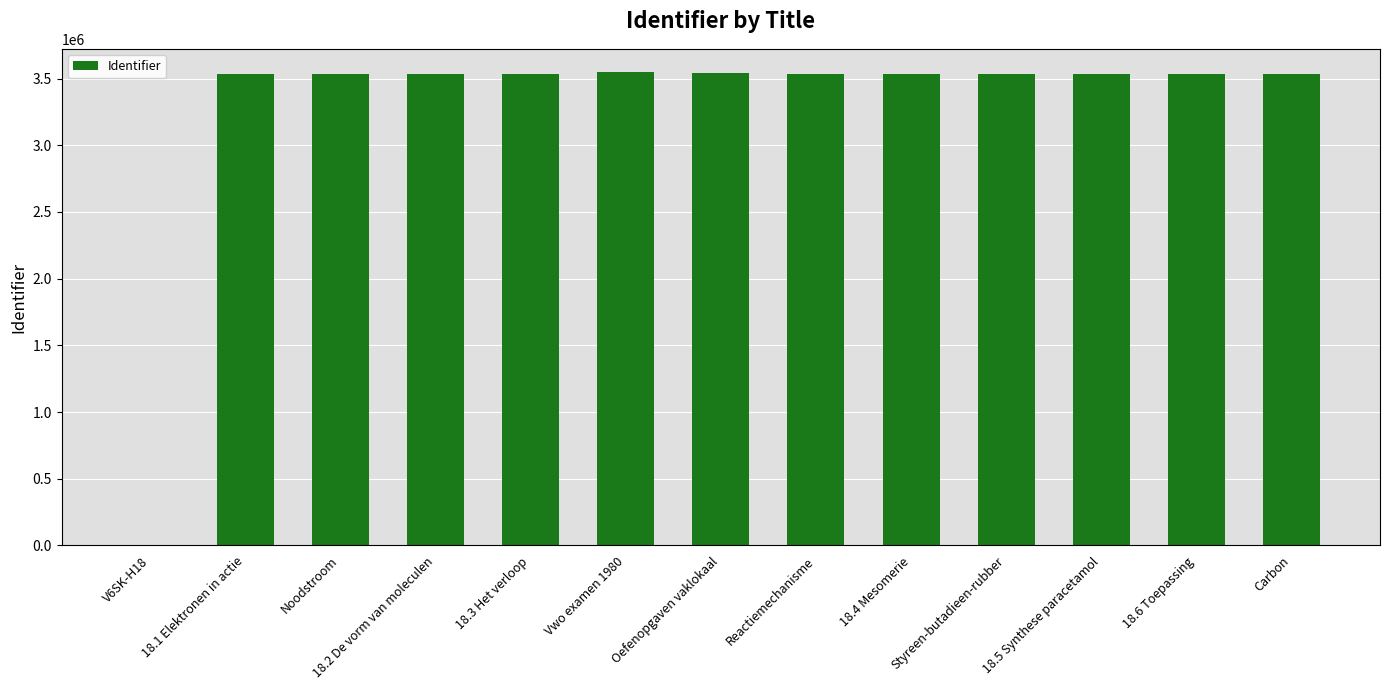

How many values are above zero?

12